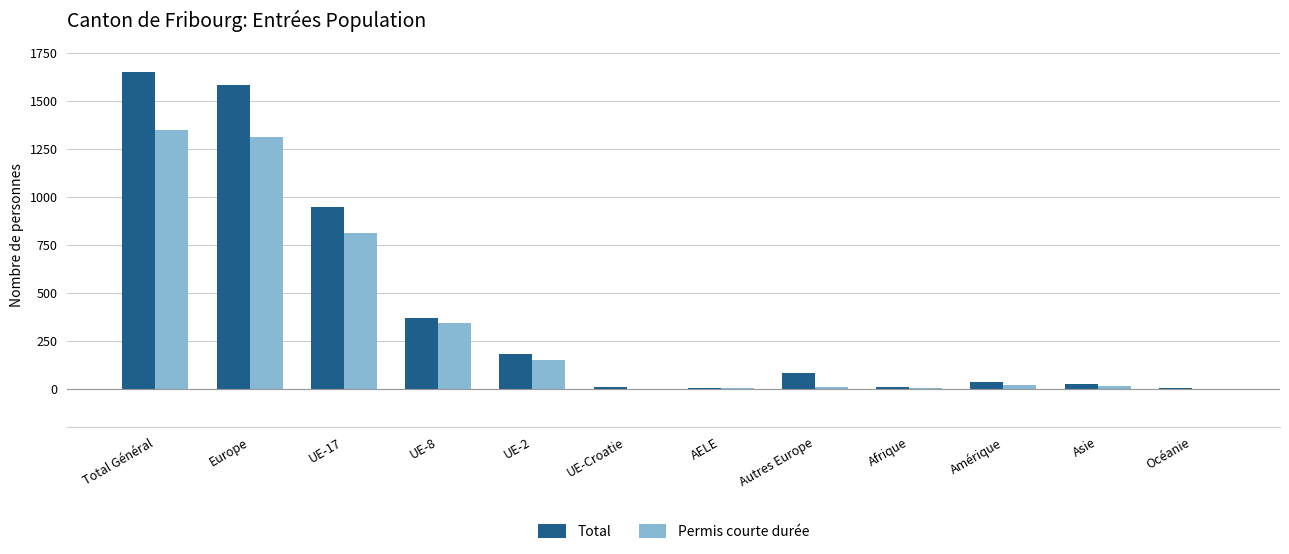

What is the highest value of the Permis courte durée series?

1348